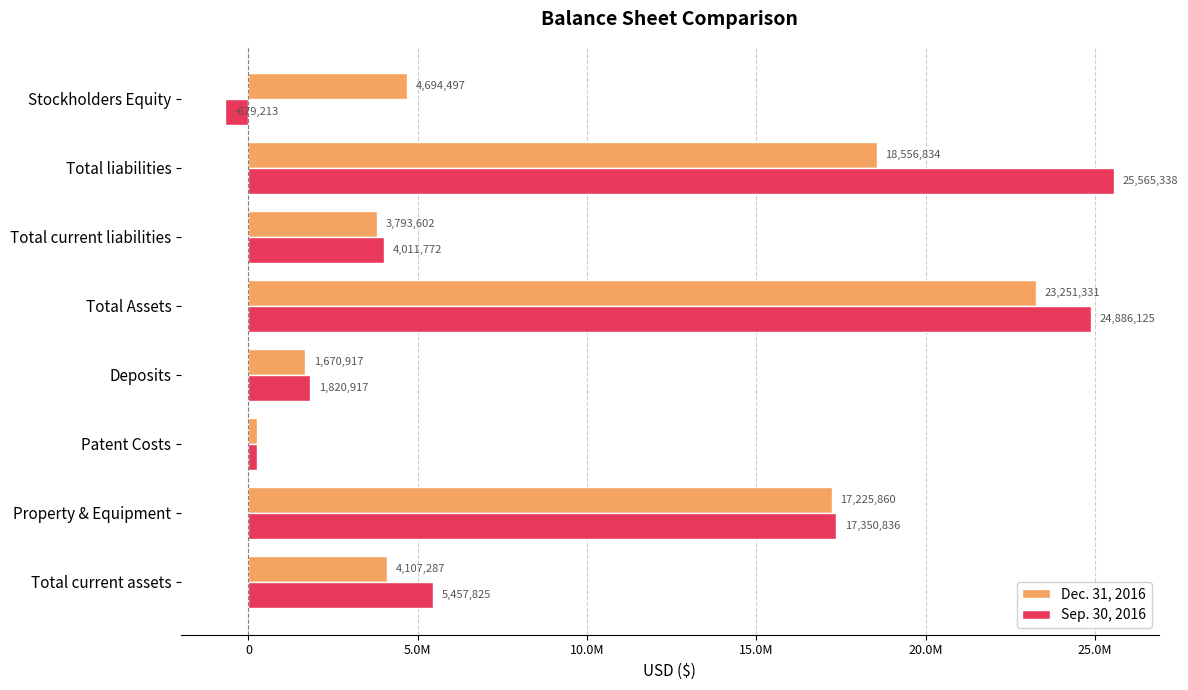

What are all the series names shown in the legend?

Dec. 31, 2016, Sep. 30, 2016